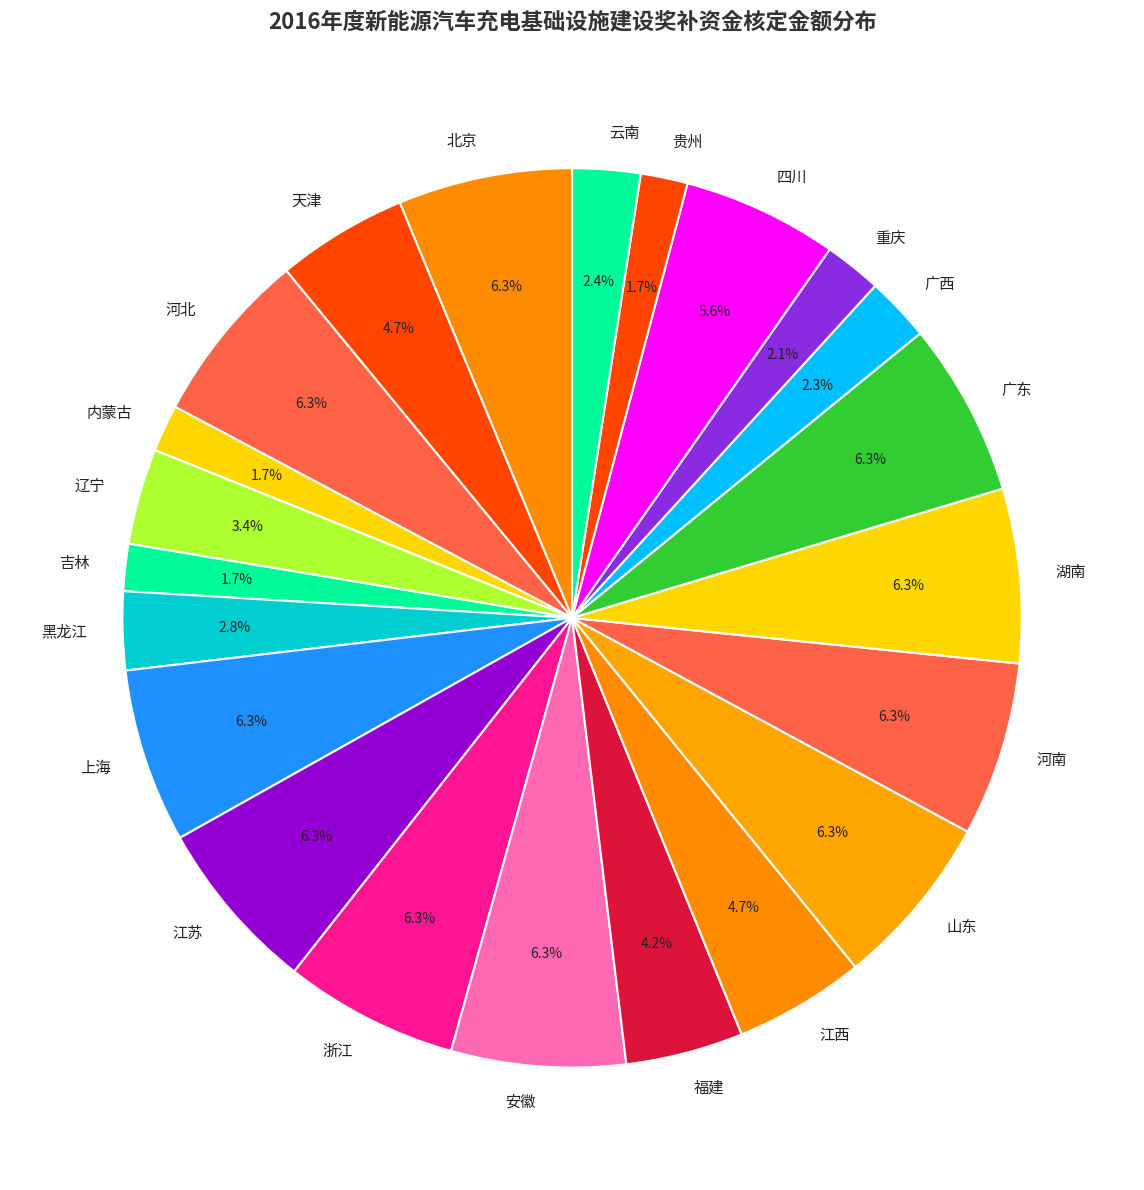

Does 河北 account for over 50% of the chart?

No